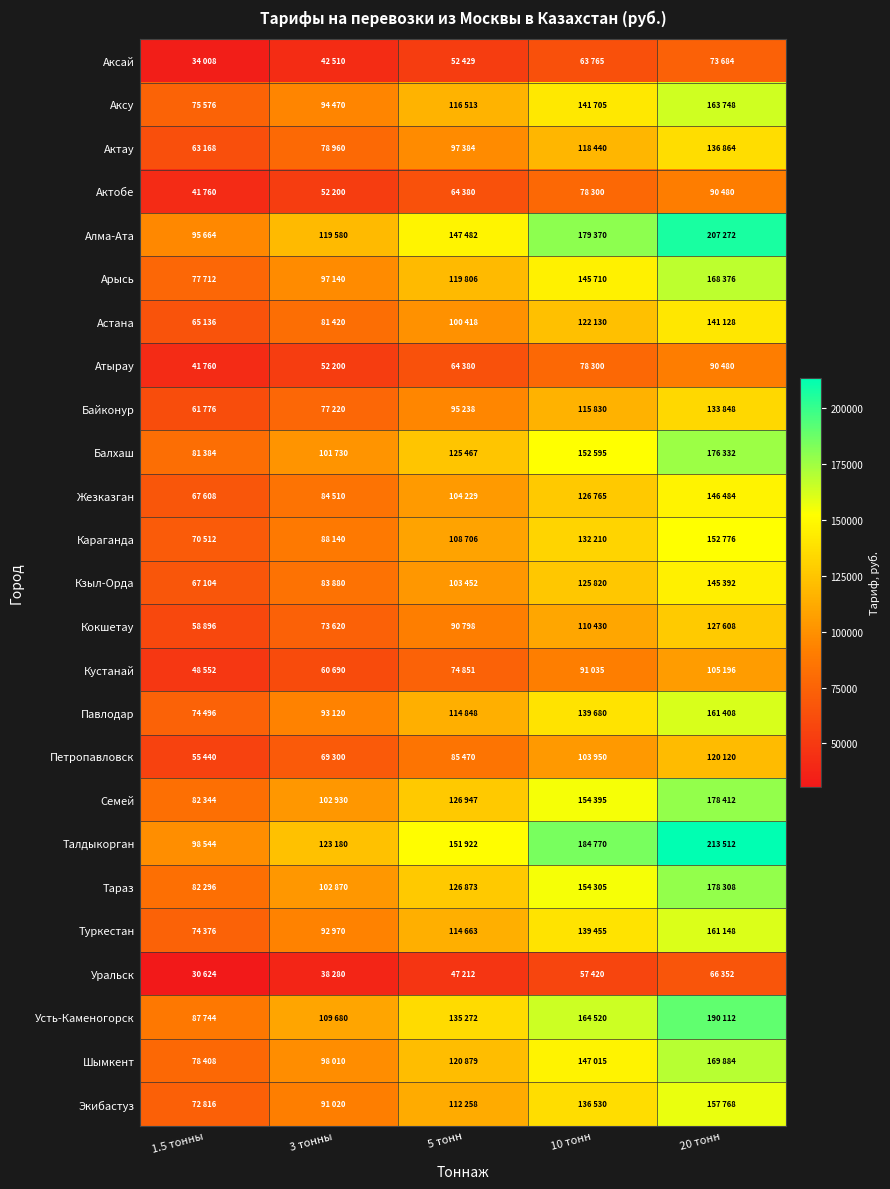

How many categories are shown in the chart?

5